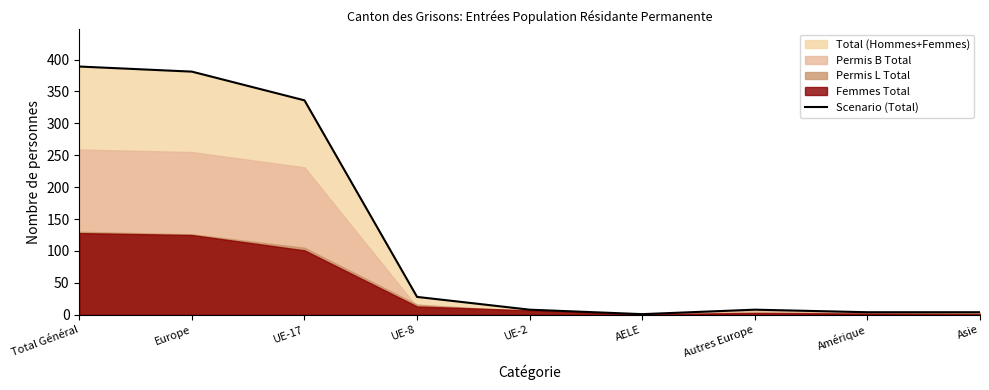

Reading left to right, extract all data points from this chart.

389	381	336	28	8	1	8	4	4